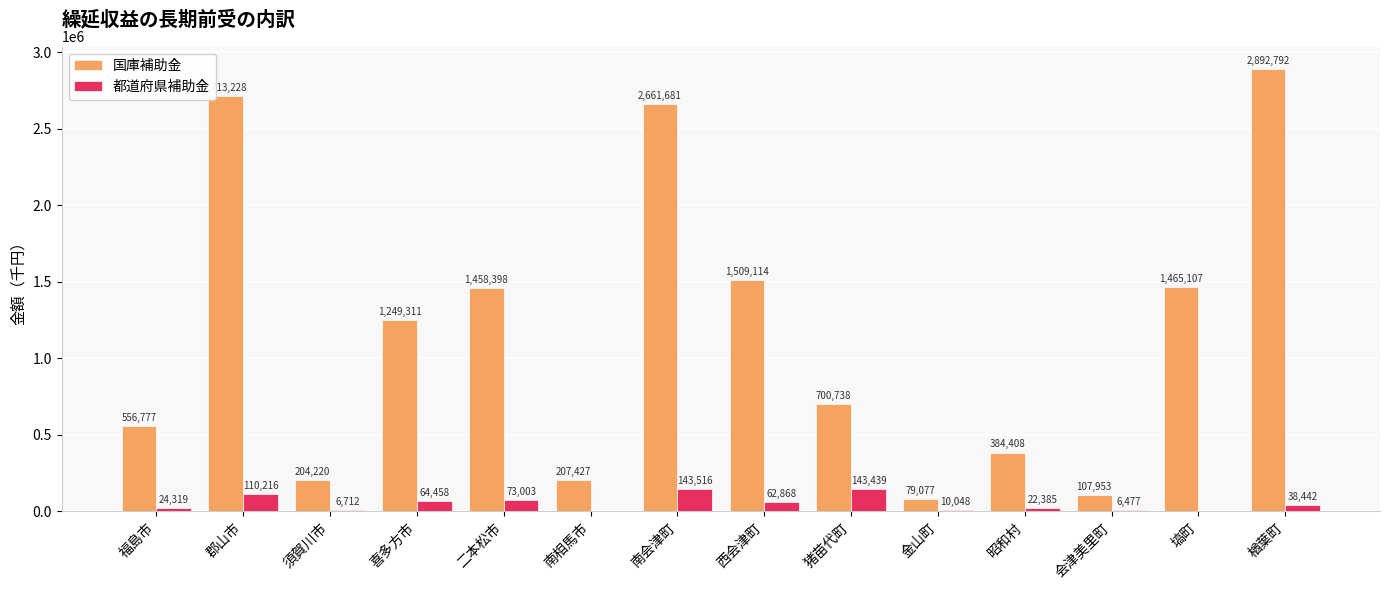

Are the bars horizontal?

No